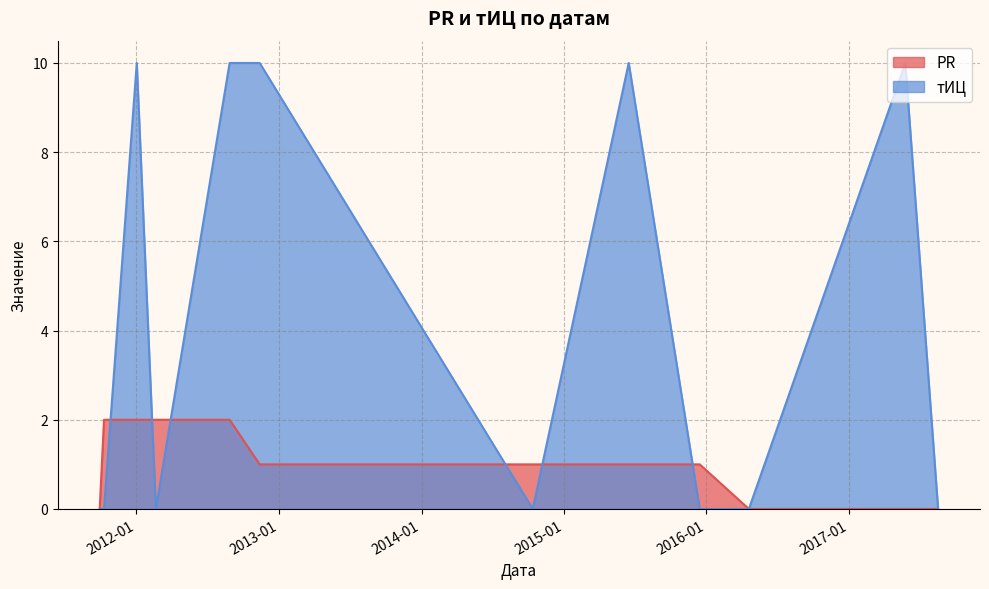

Is it true that тИЦ equals -5 at 2012-02-20?

False